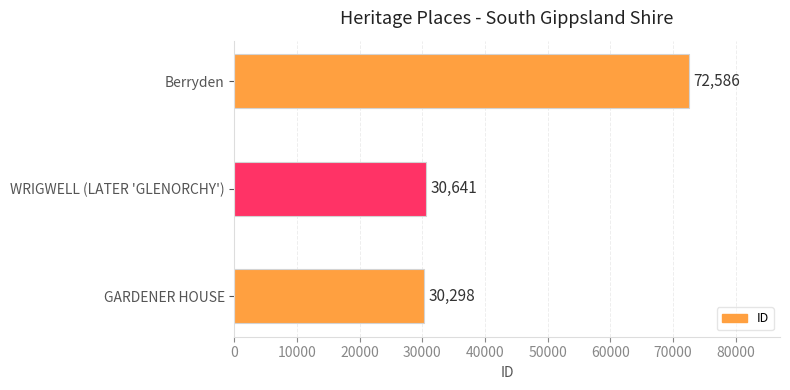

Is it true that the value at GARDENER HOUSE is 30298?

True